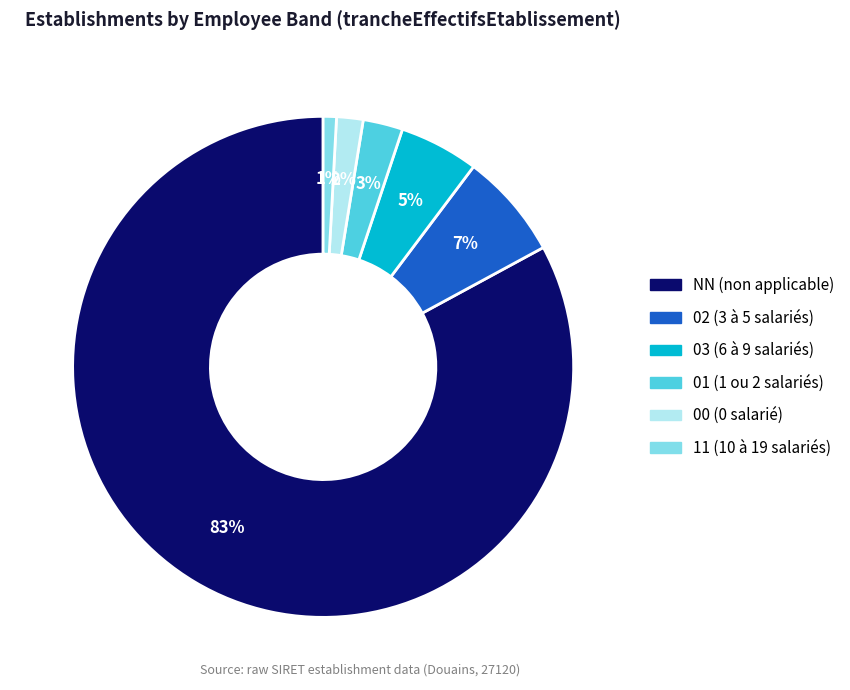

To the nearest percent, what is the combined percentage of 11 and 03?

6%